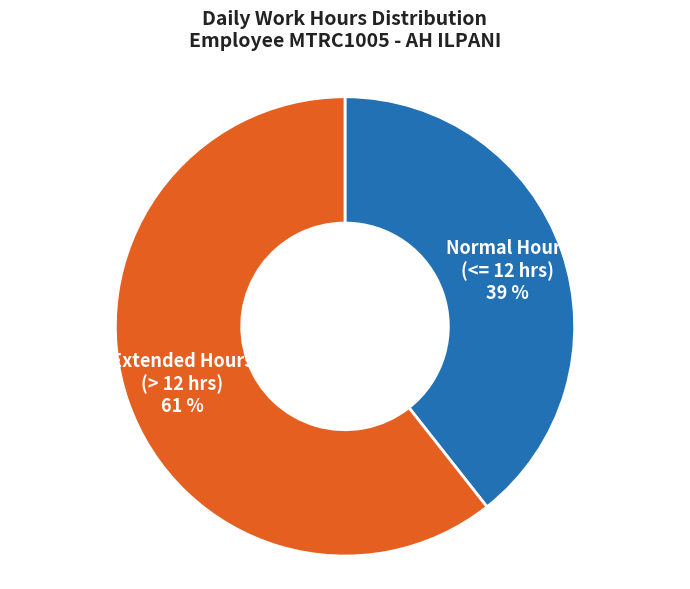

What is the smallest slice in the pie chart?

Normal Hours (<= 12 hrs)